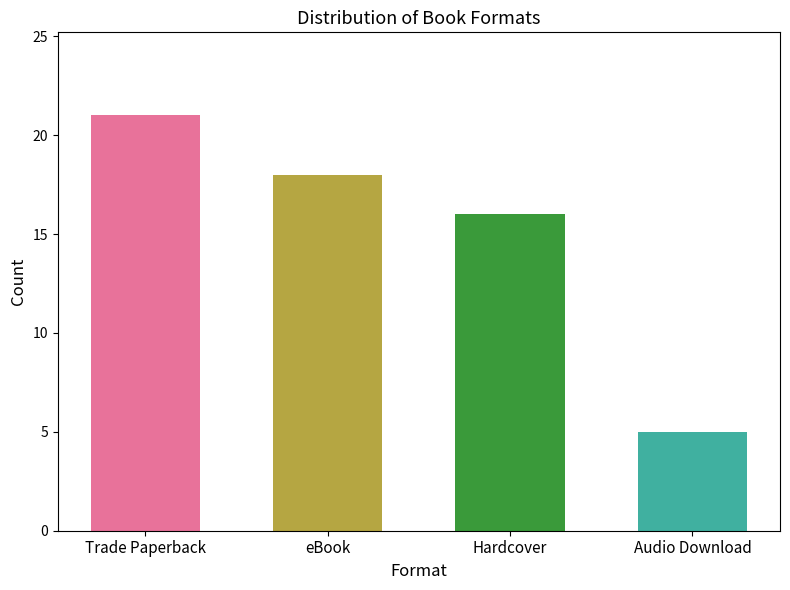

Reading right to left, transcribe all the data shown in this chart.

Audio Download=5	Hardcover=16	eBook=18	Trade Paperback=21